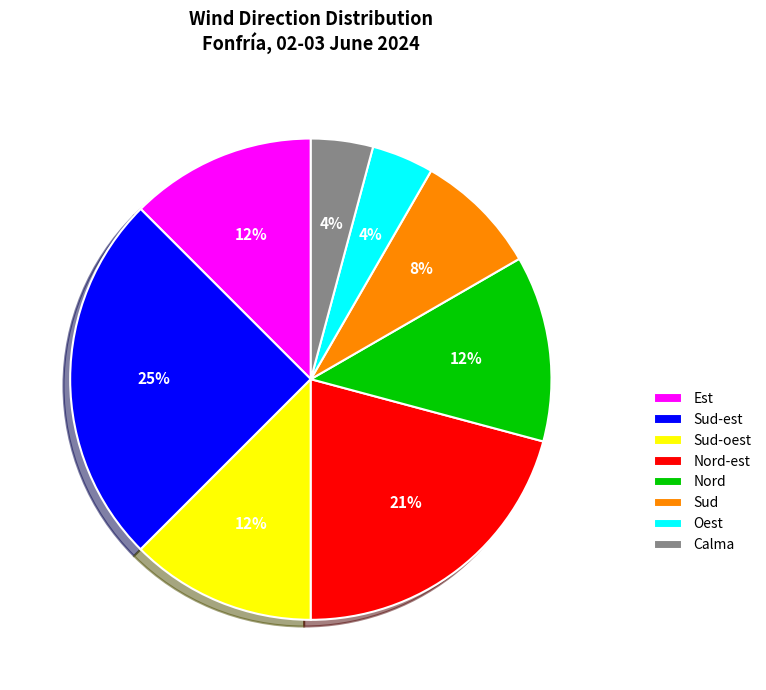

Is it true that Nord-est is 26% of the pie?

False